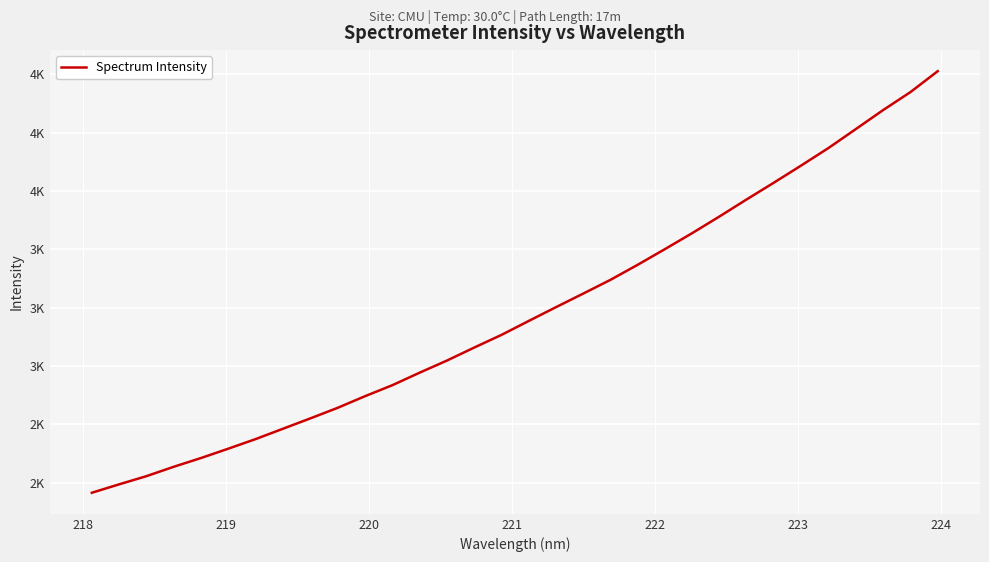

Is this an area chart (filled region under the line)?

No